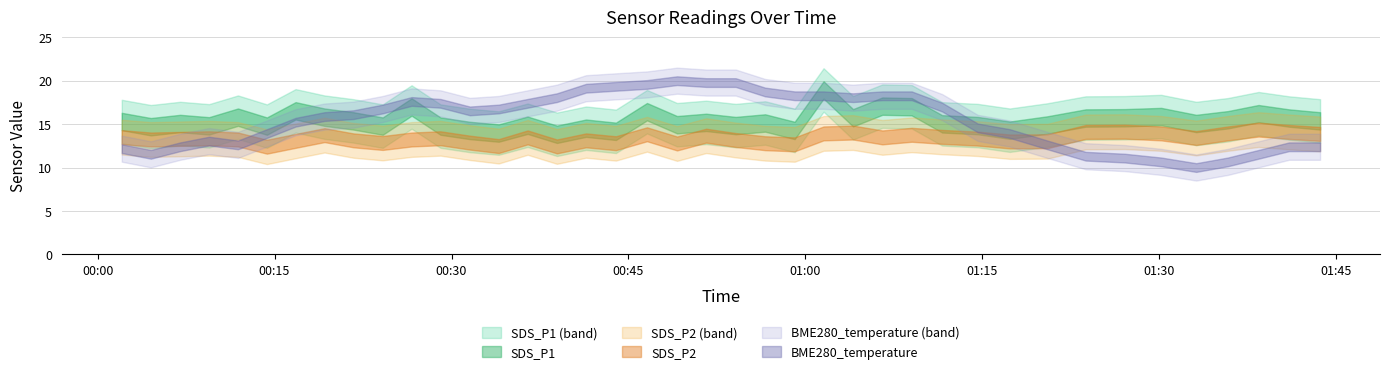

How many interior local peaks does the SDS_P1 series have?

13